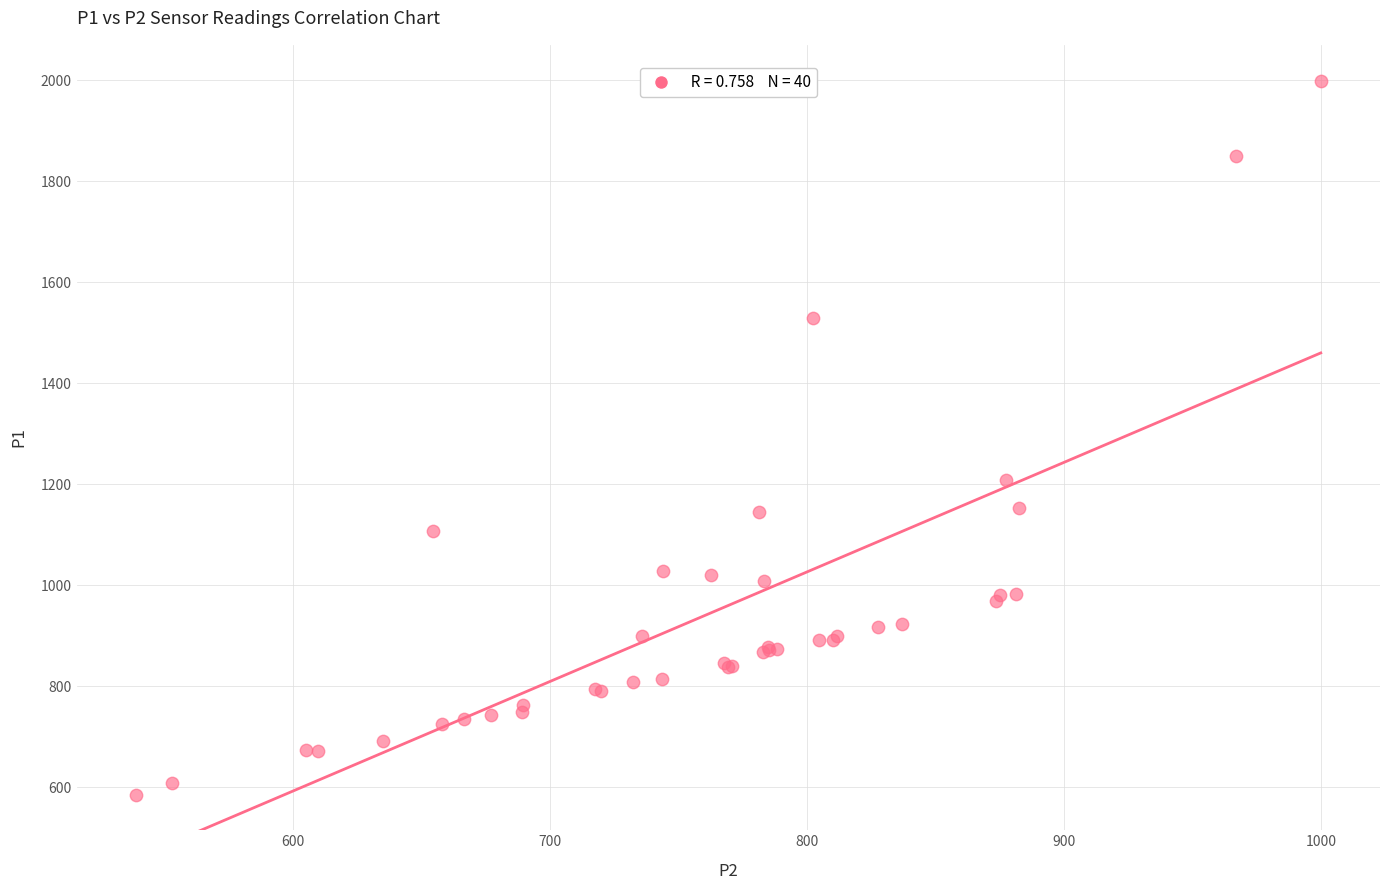

What Y value in the scatter plot is closest to 1292?

1209.0